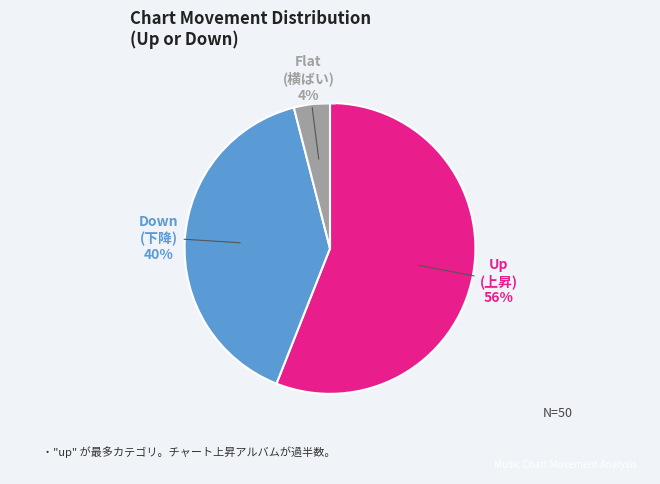

How many segments does this pie chart have?

3